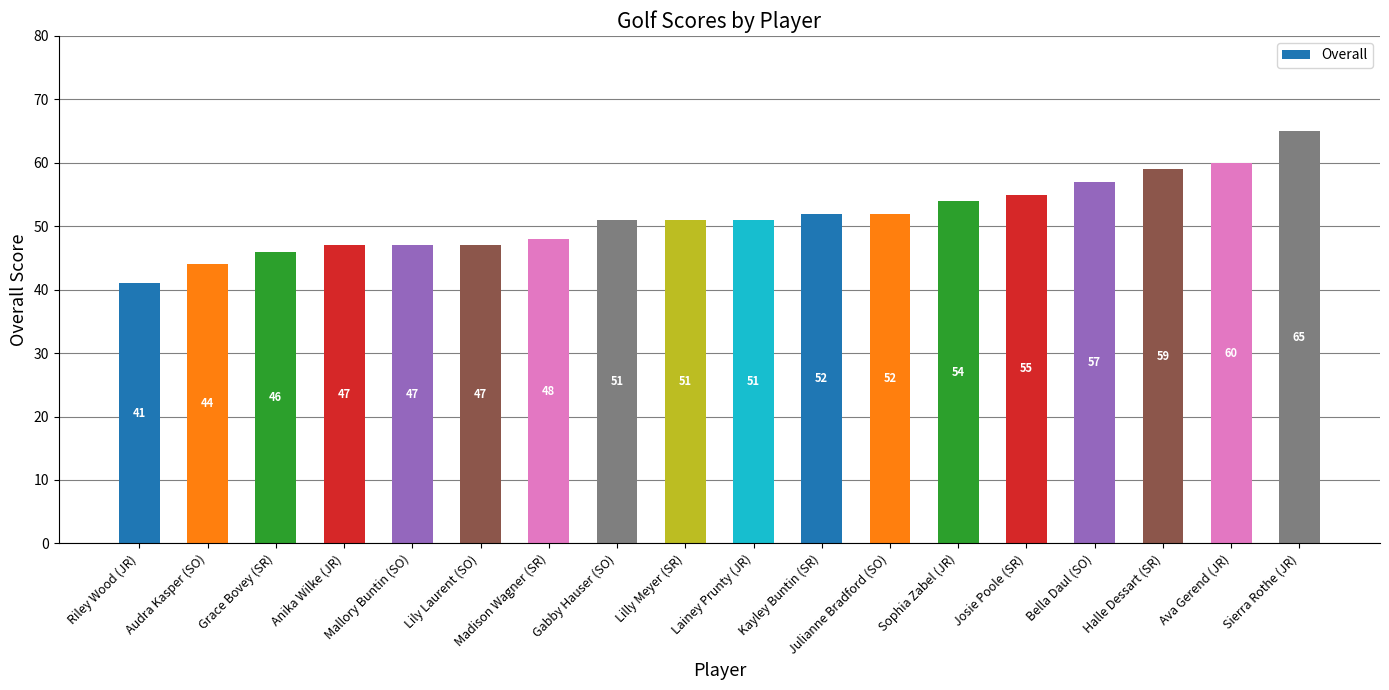

What is the label of the 16th bar from the left?

Halle Dessart (SR)